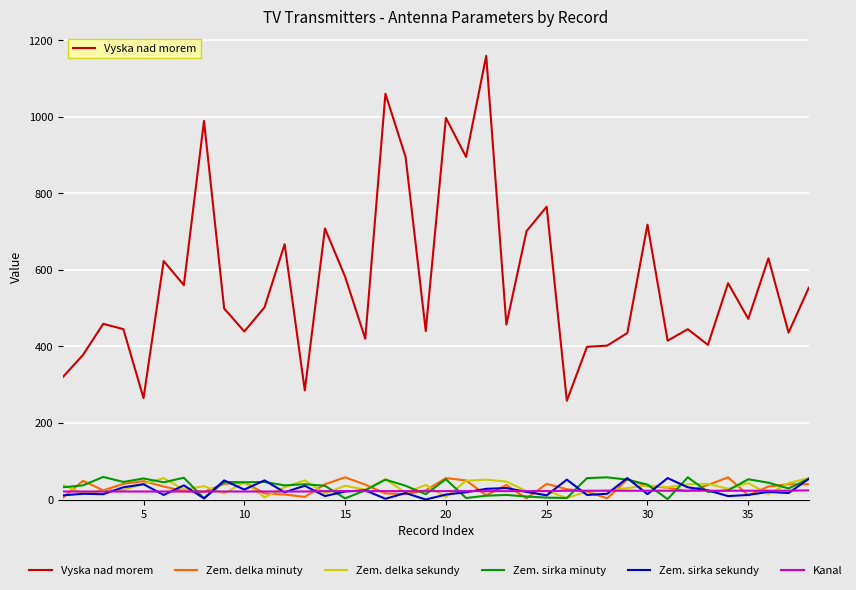

True or false: Zem. sirka minuty and Vyska nad morem cross at least once.

False